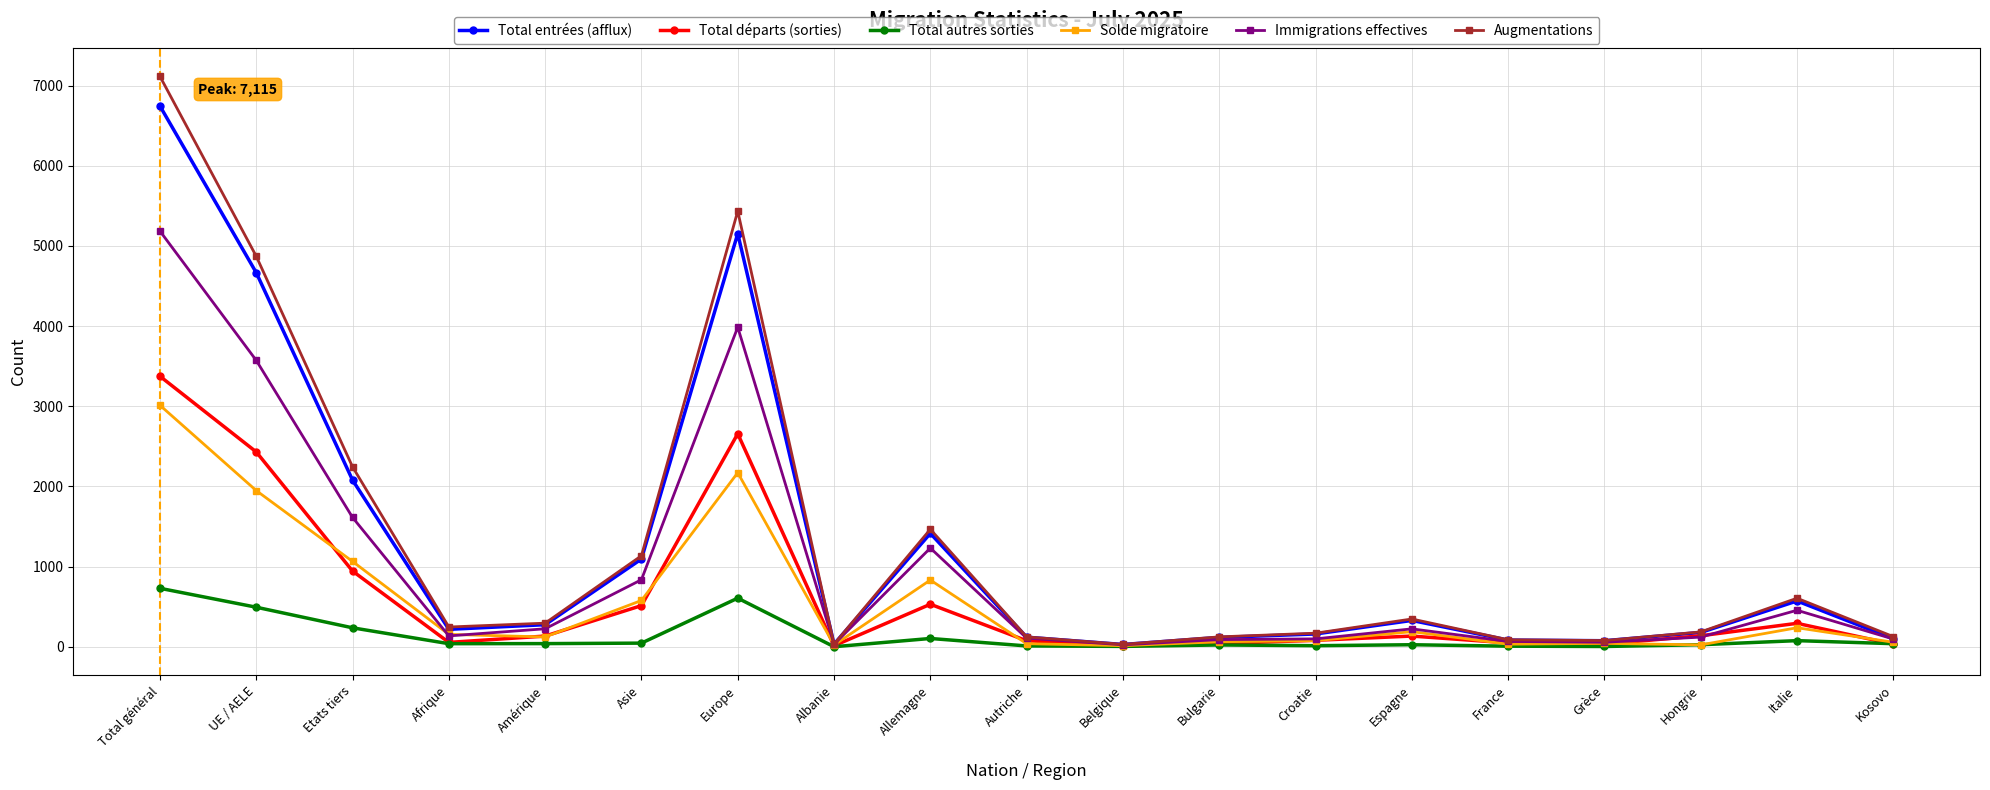

What are all the series names shown in the legend?

Total entrées (afflux), Total départs (sorties), Total autres sorties, Solde migratoire, Immigrations effectives, Augmentations